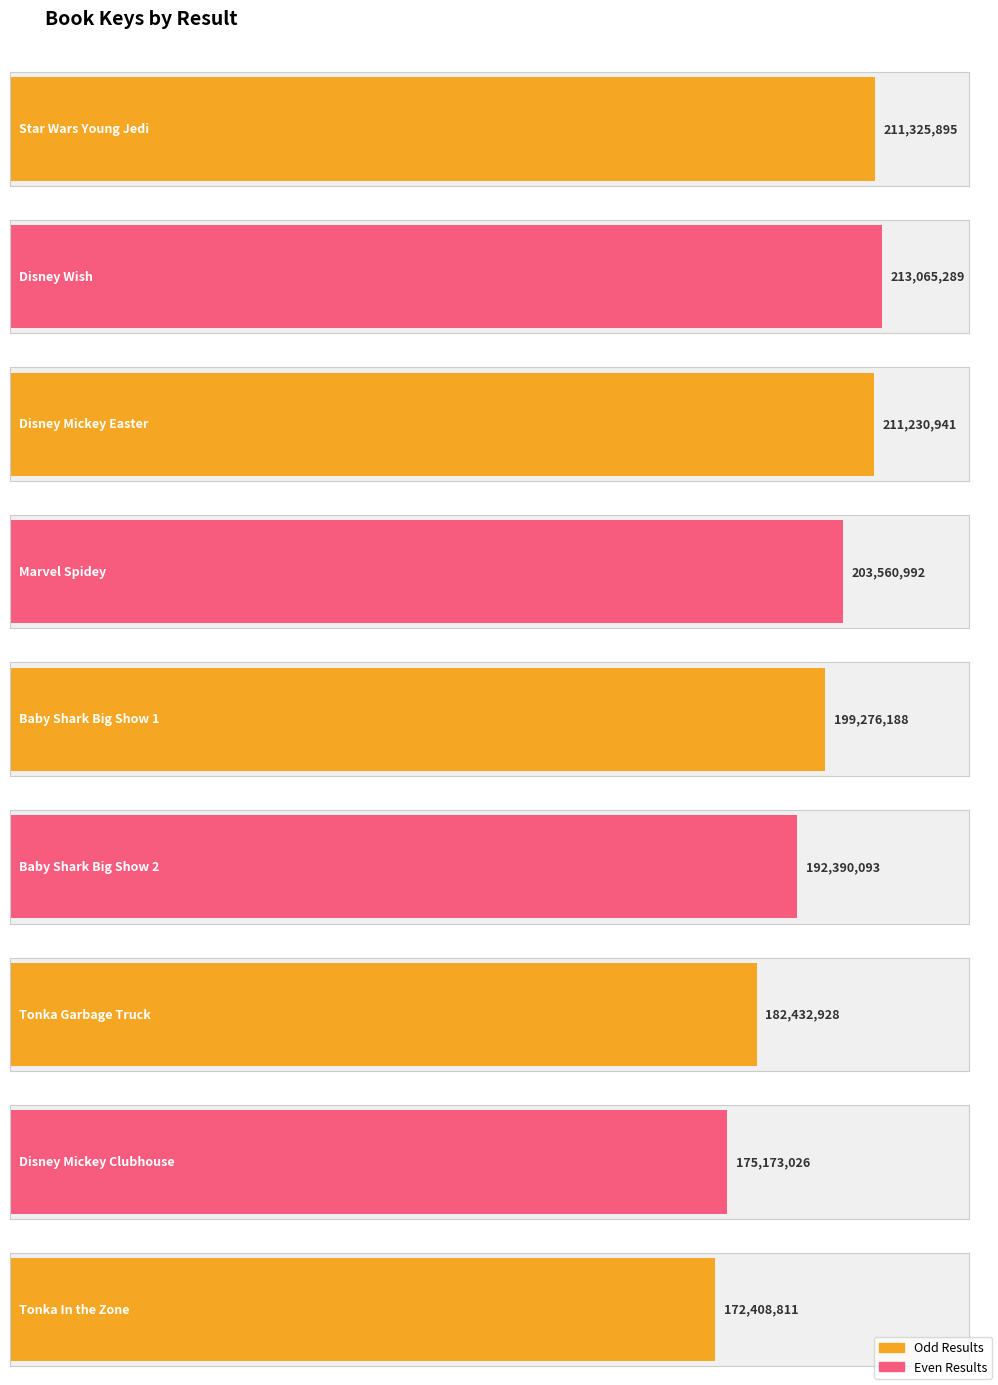

True or false: the data shows 99457782 at 2.

False